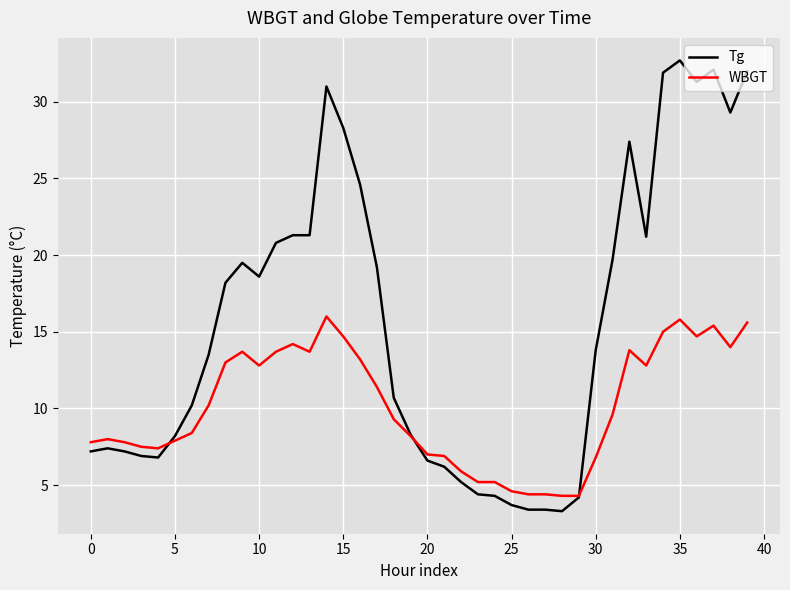

Which series has the largest total across all categories?

Tg